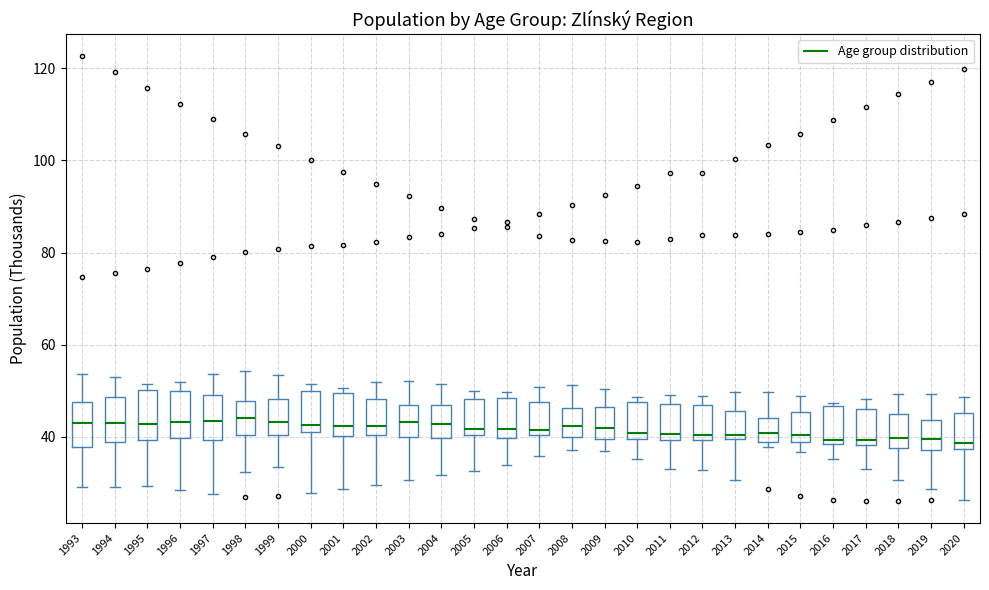

Where is the lower edge of the box at x = 1994 on the y-axis? The values are not printed on the chart, so give them approximately, as read against the axis.

38